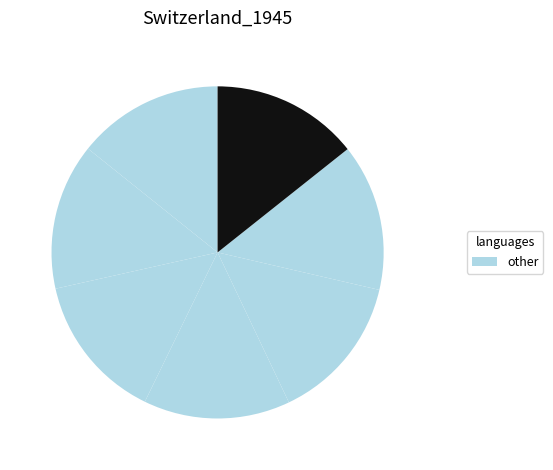

Is there any slice that represents more than half of the pie?

No